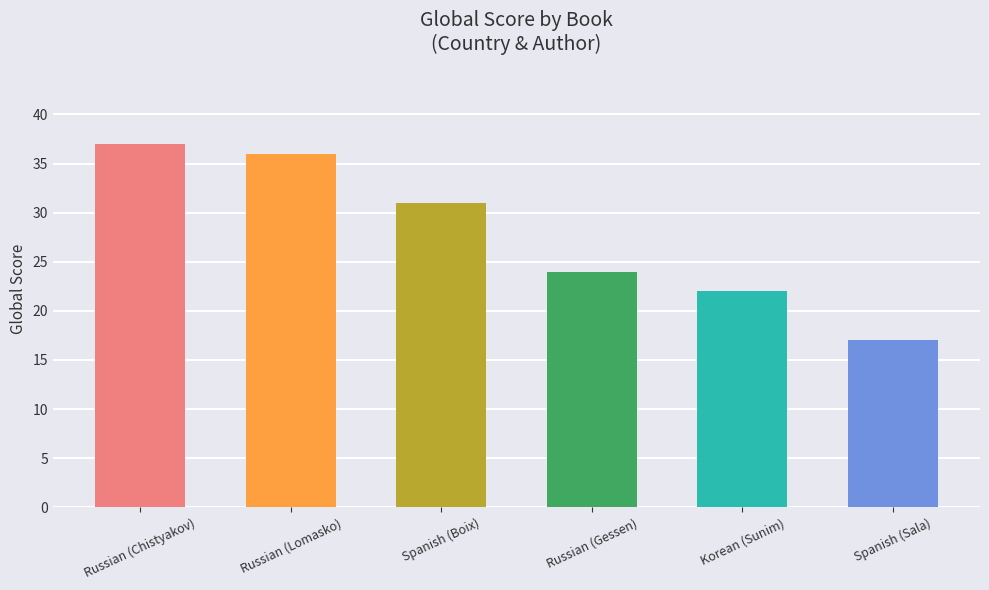

Reading left to right, list all the values displayed in this chart.

37	36	31	24	22	17